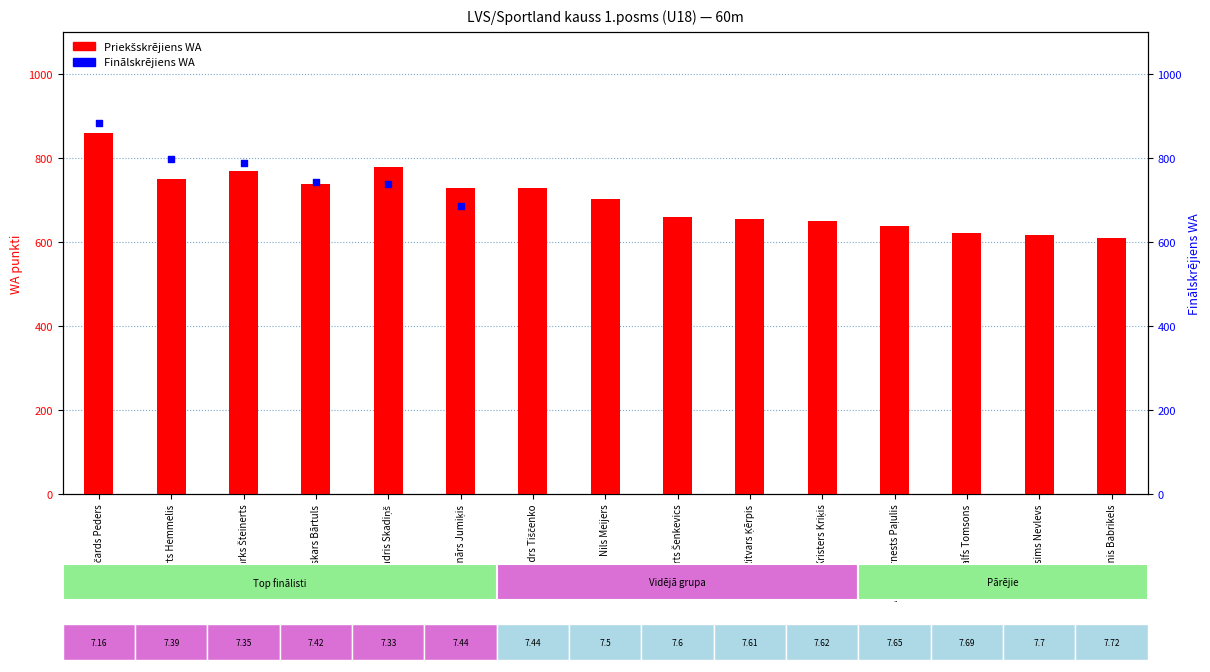

At how many categories does at least one series exceed 674?

8